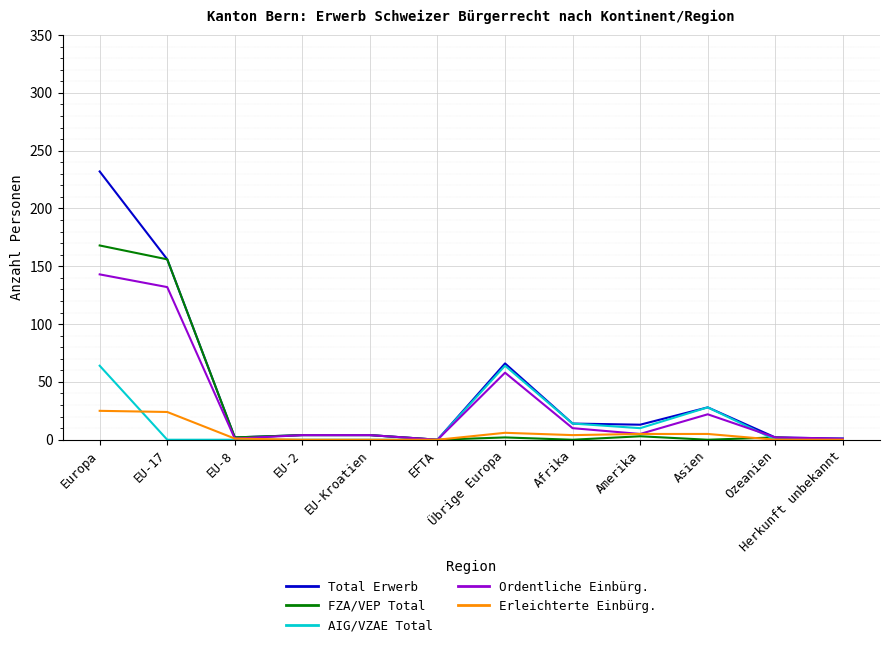

Between Übrige Europa and Afrika, which series saw the biggest shift?

Total Erwerb